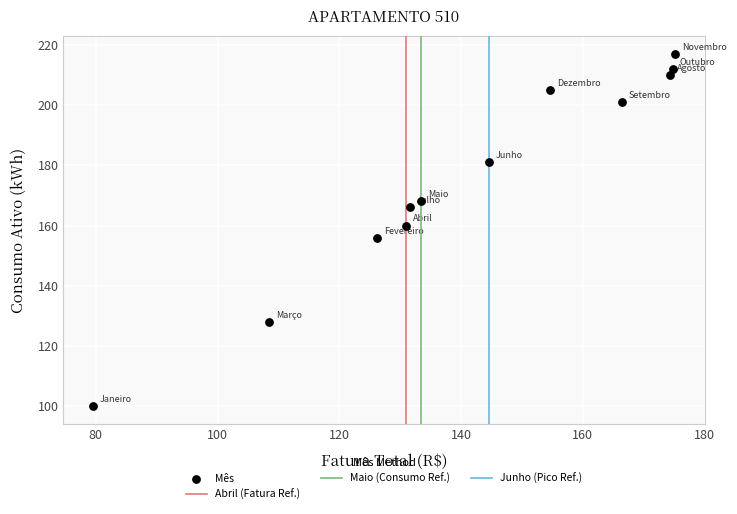

What is the average Y value?

175